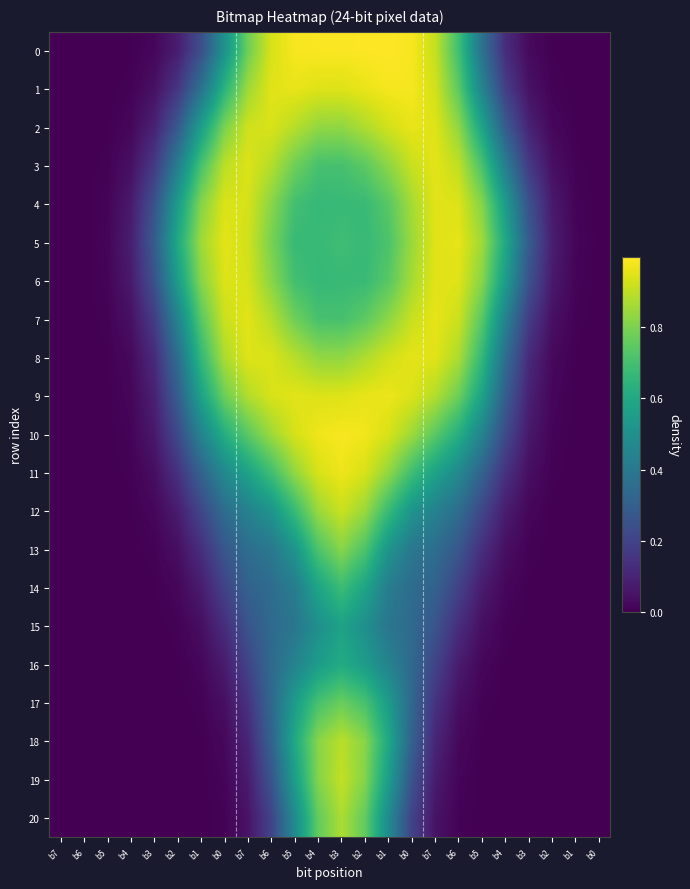

Which has a higher value, b3 or b0?

b3